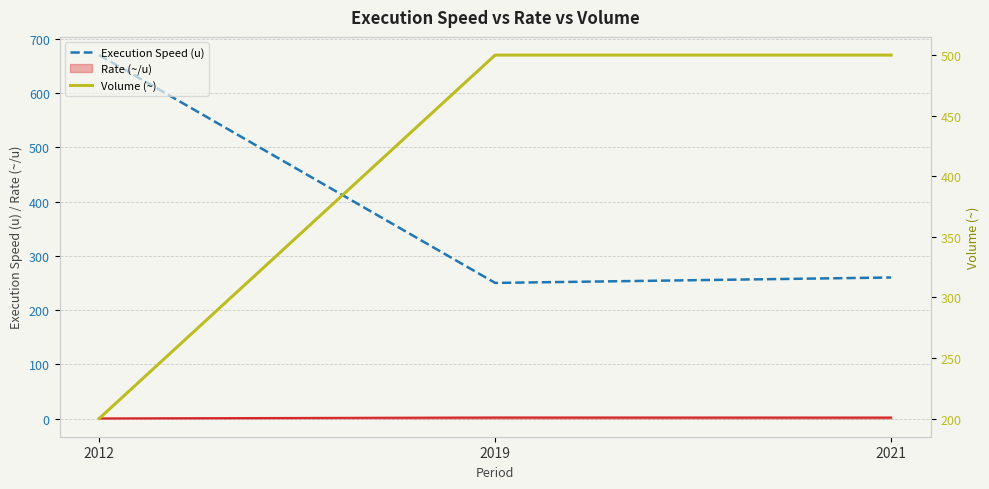

Is it true that Execution Speed (u) equals 137 at 2012?

False